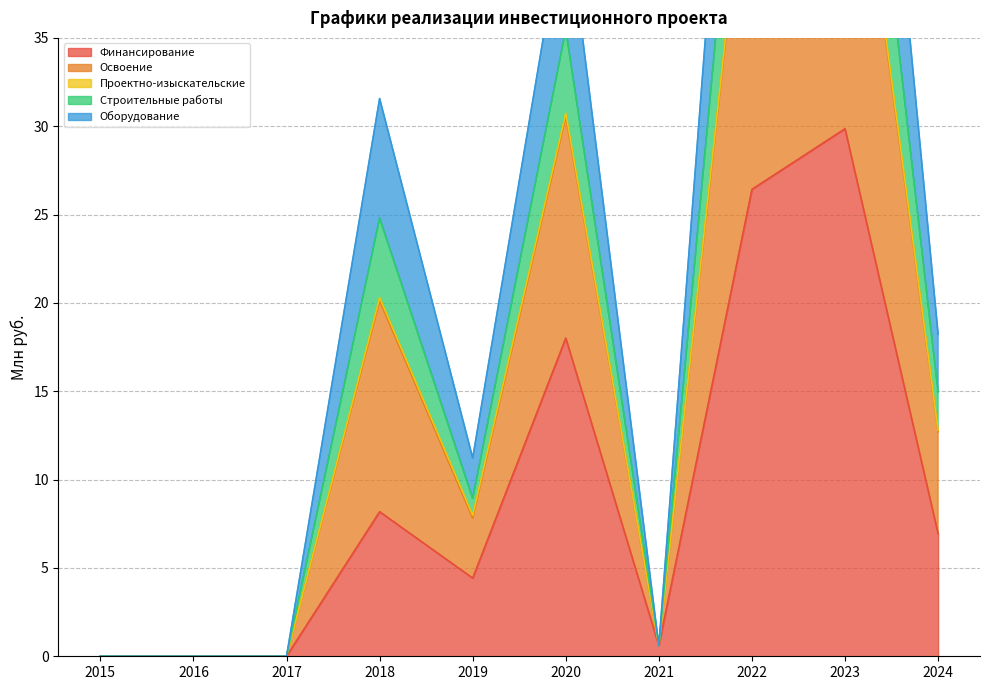

True or false: Финансирование has a value of 6.0 at 2019.

False